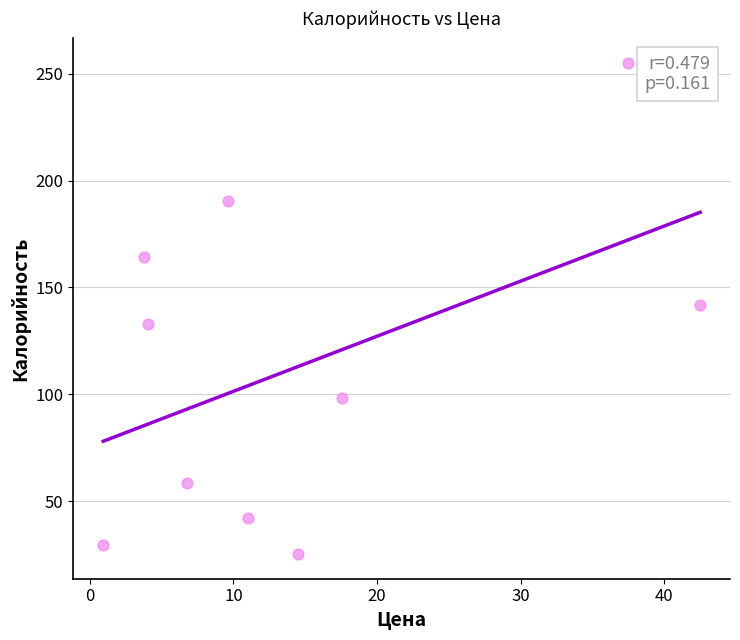

What is the range of Y values (max minus min)?

229.8